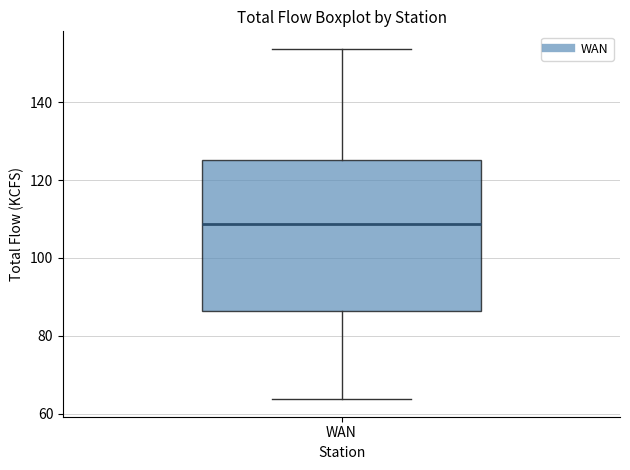

Transcribe this box plot: give where the median line is, the range the box spans, and where the two whiskers end, as read against the y-axis. The values are not printed on the chart, so give them approximately, as read against the axis.

median 108, box 86 to 126, whiskers 64 to 154